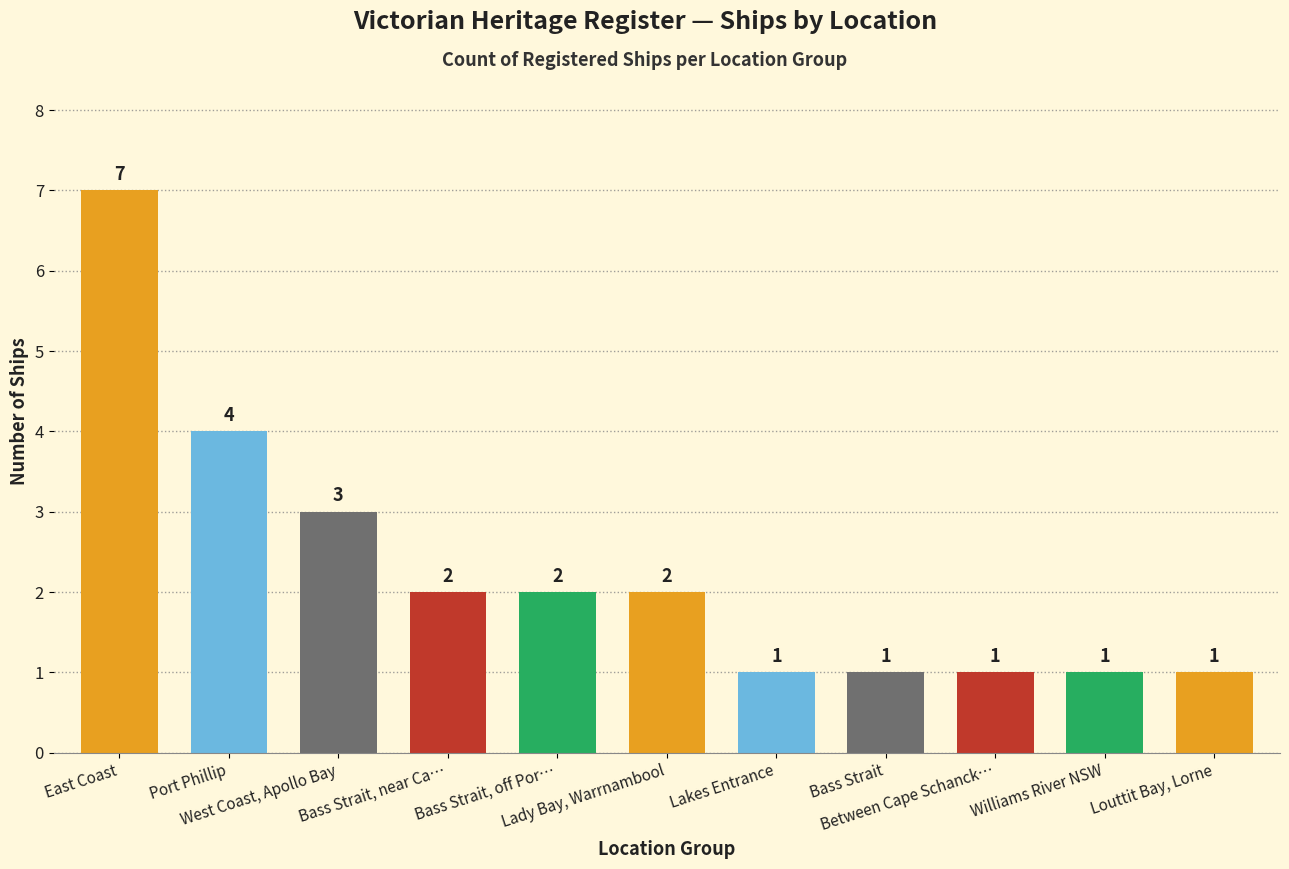

How many distinct data groups are displayed?

1